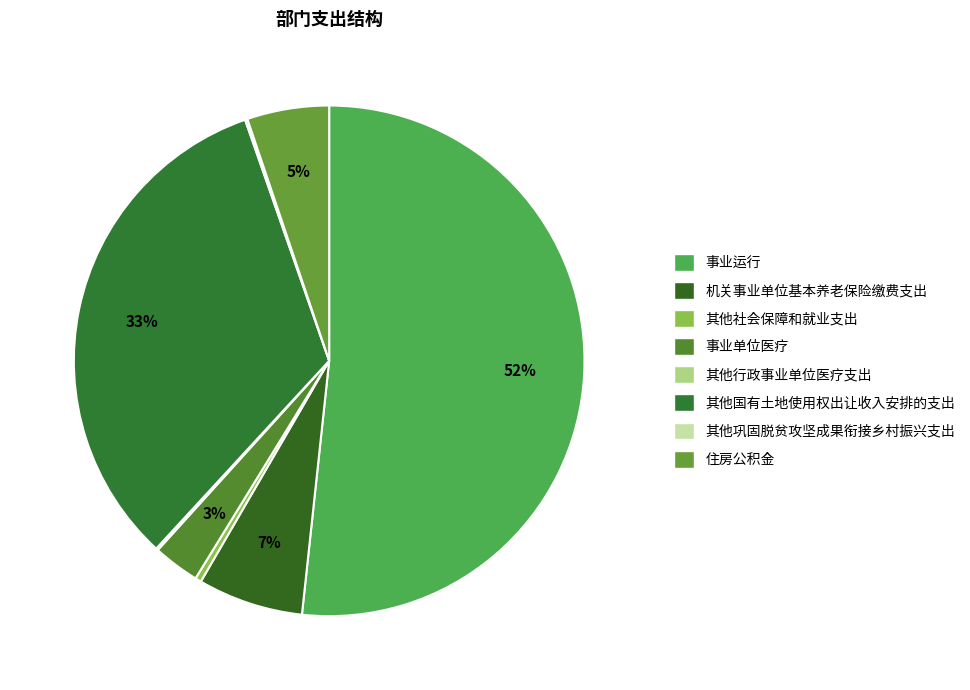

What percentage is the 住房公积金 slice, to the nearest percent?

5%